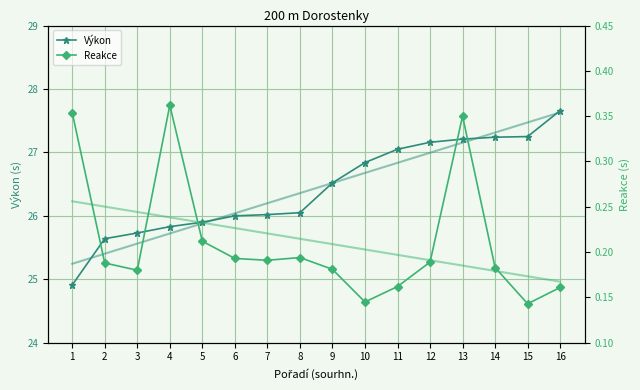

At how many categories does at least one series exceed 0?

16